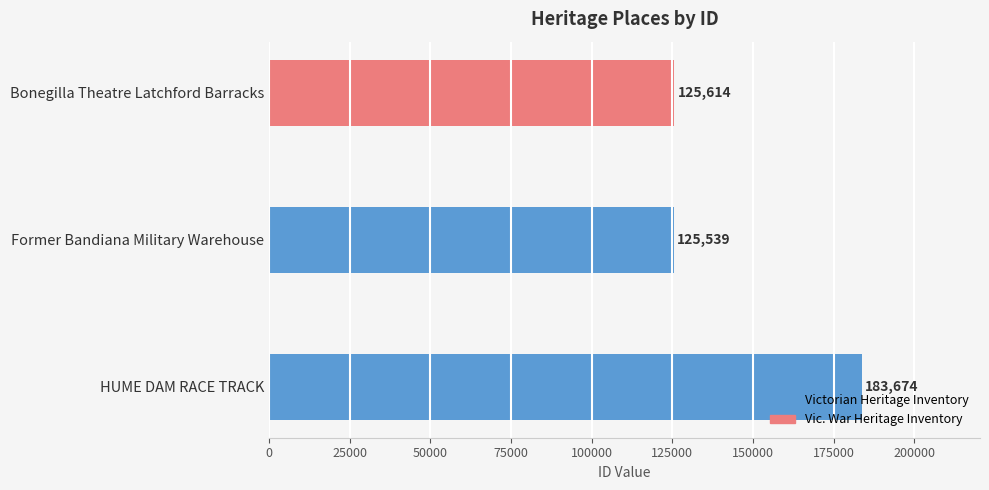

Count the number of data series in this chart.

1